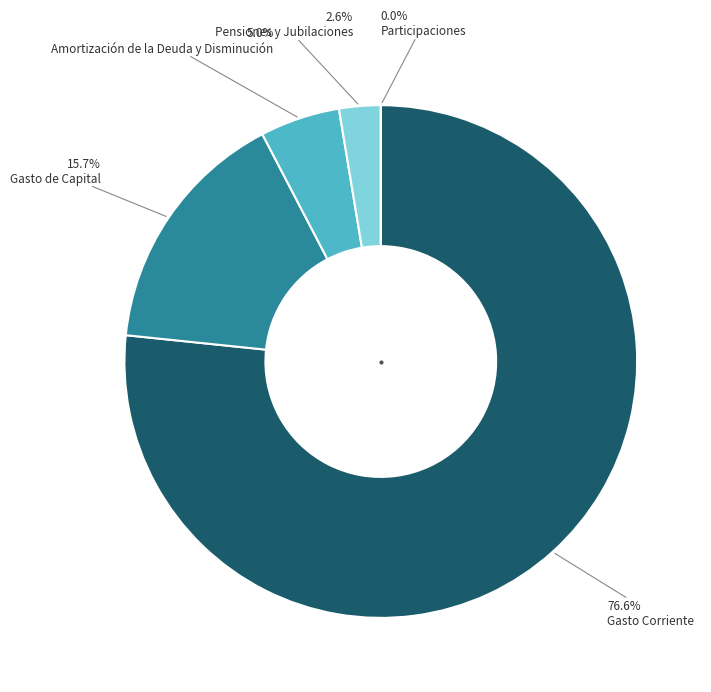

To the nearest percent, what percentage of the pie is Pensiones y Jubilaciones?

3%